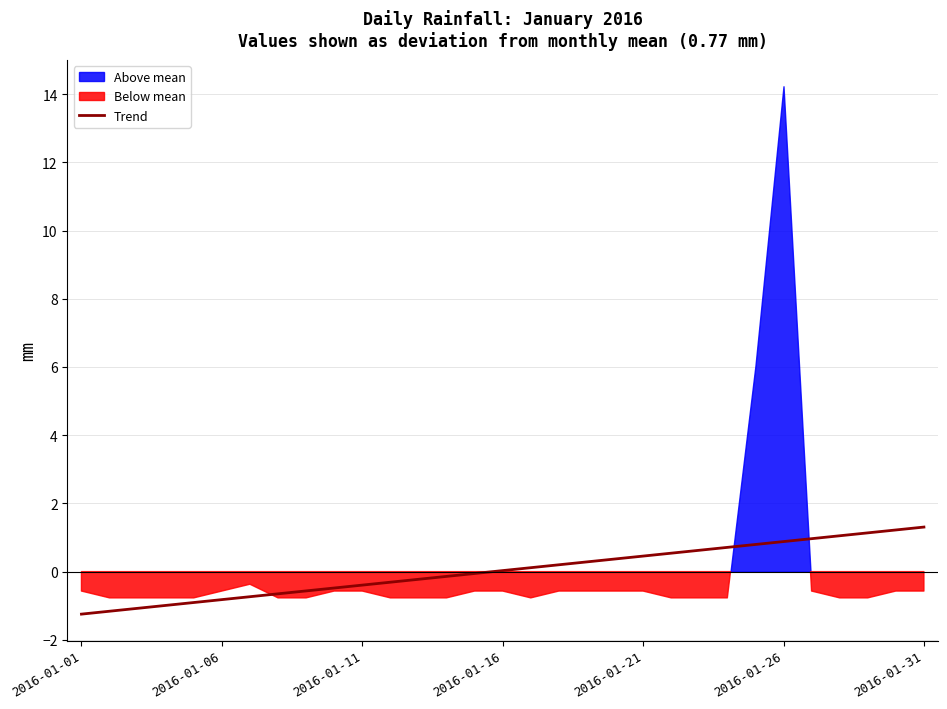

At which label is the value closest to 0?

2016-01-16